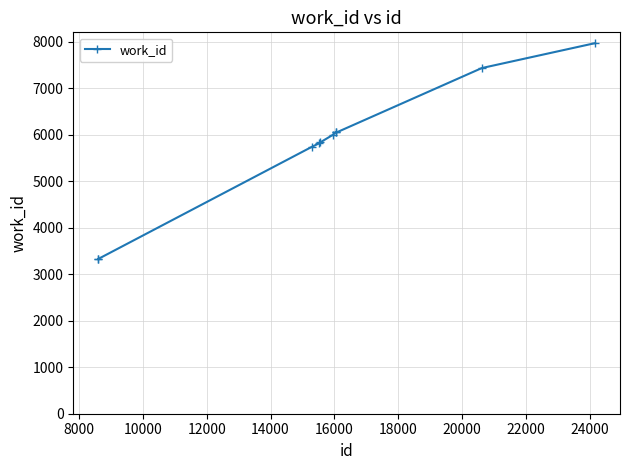

True or false: the data has more than 0 interior local peaks.

True